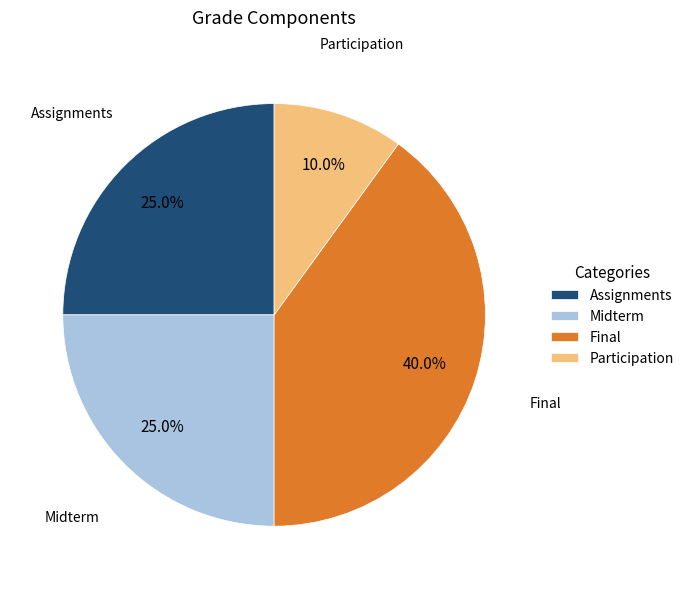

What percentage is NOT represented by Participation?

90.0%